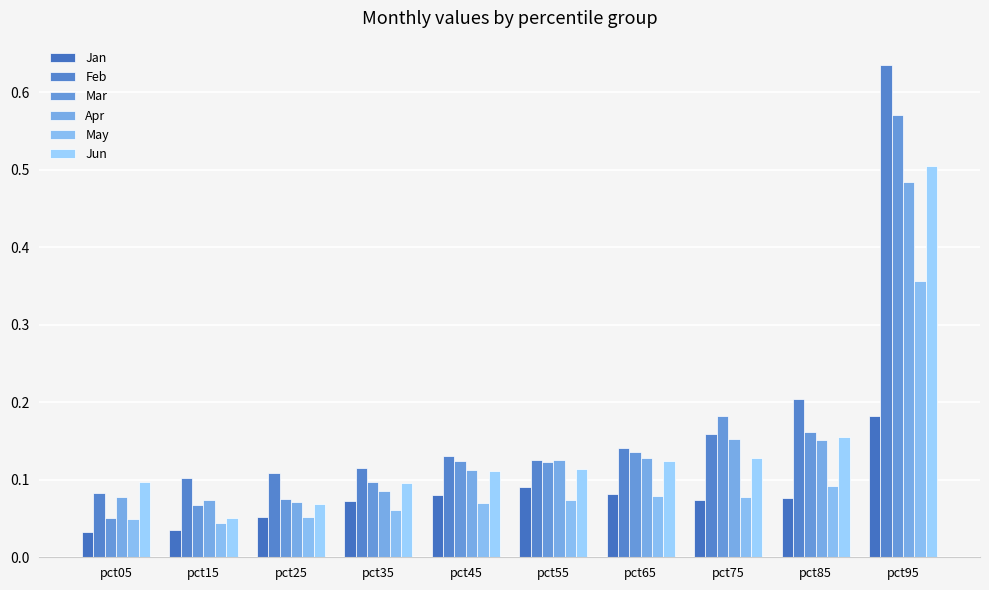

Rank the categories by Apr value from highest to lowest.

pct95, pct75, pct85, pct65, pct55, pct45, pct35, pct05, pct15, pct25